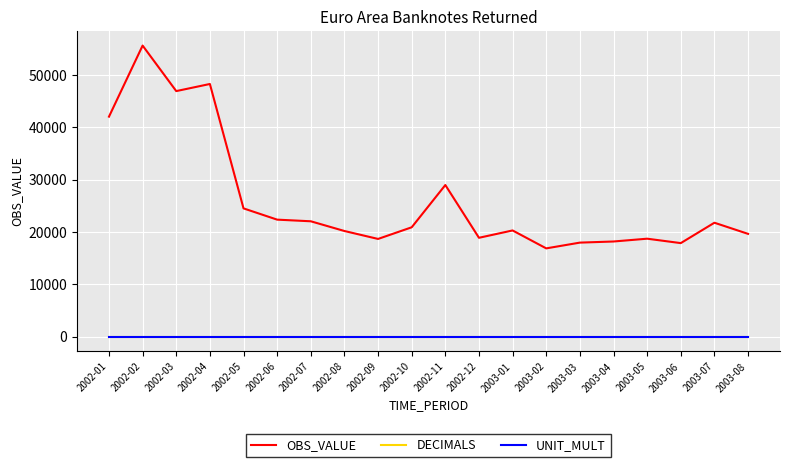

What is the greatest value displayed?

55616.6